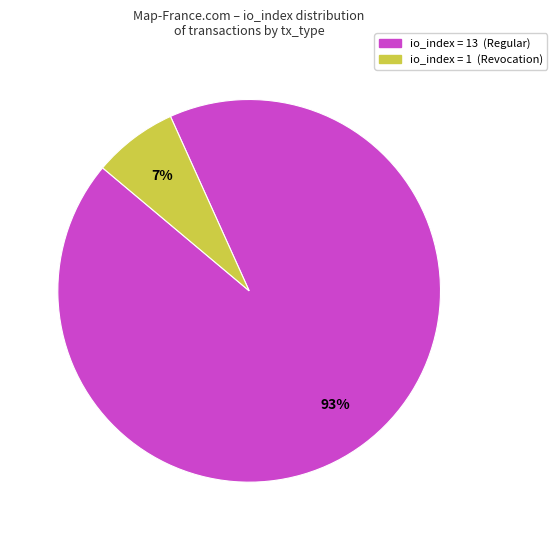

To the nearest percent, what is the combined percentage of io_index = 1 (Revocation) and io_index = 13 (Regular)?

100%